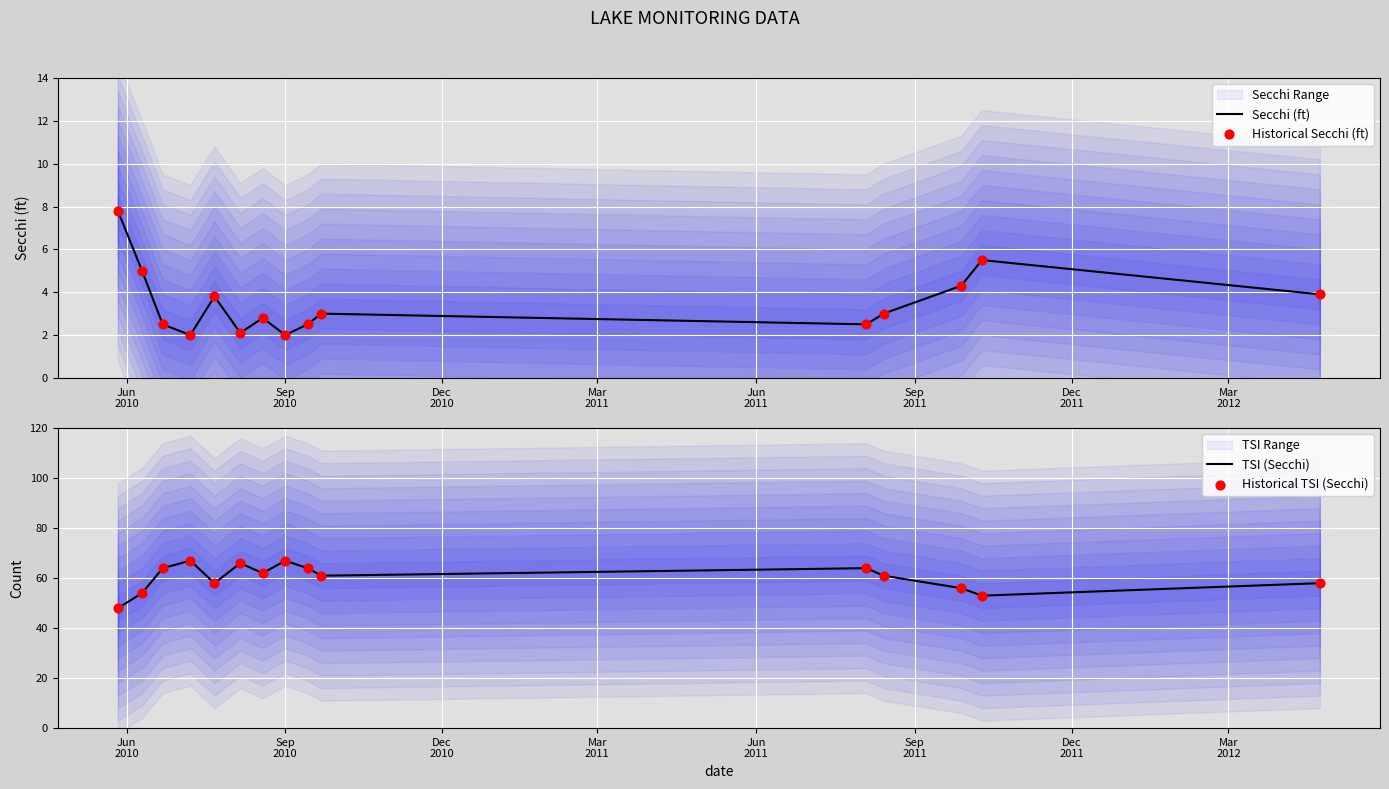

What are all the series names shown in the legend?

Secchi (ft), Historical Secchi (ft), TSI (Secchi), Historical TSI (Secchi)